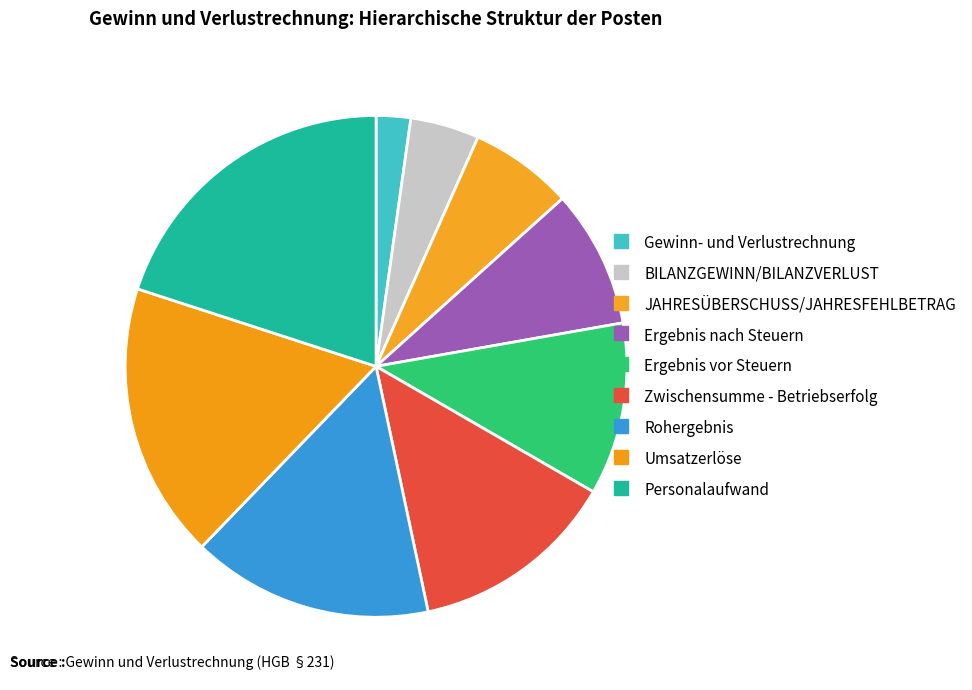

What portion of the pie excludes BILANZGEWINN/BILANZVERLUST?

95.6%